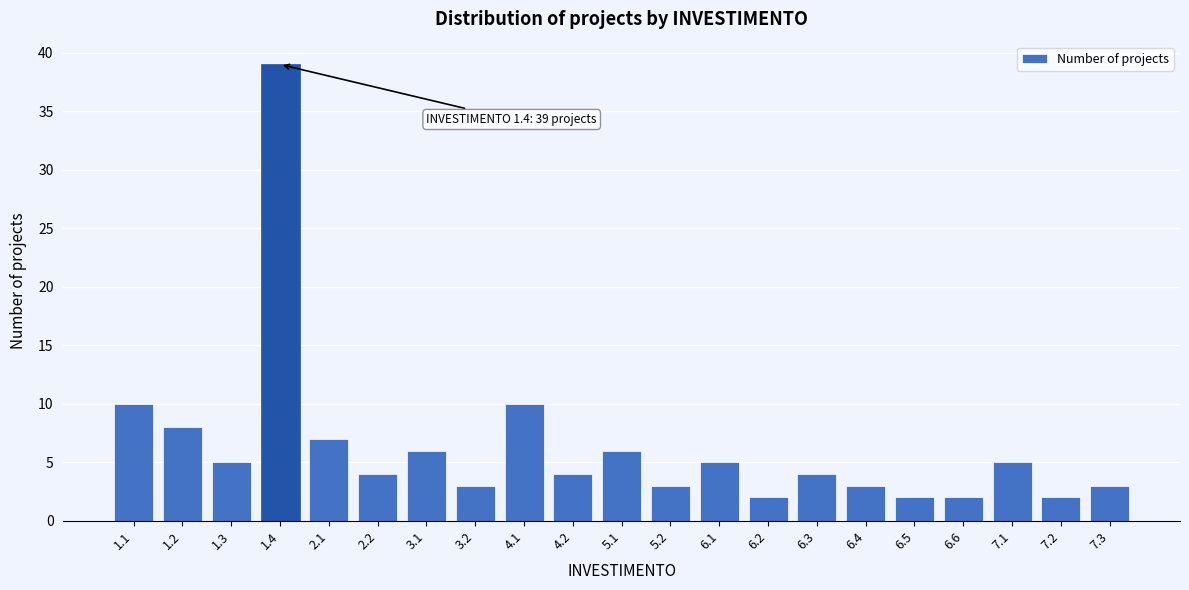

Reading left to right, list all the values displayed in this chart.

10	8	5	39	7	4	6	3	10	4	6	3	5	2	4	3	2	2	5	2	3